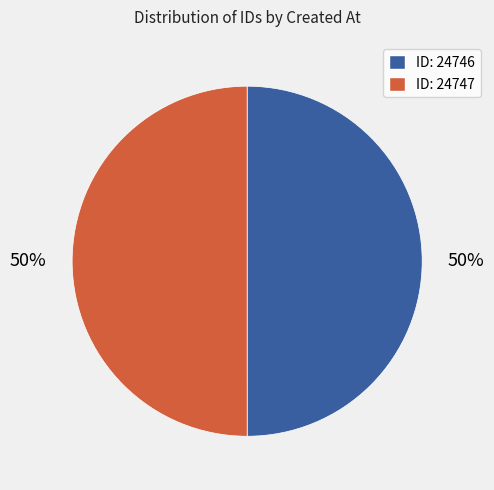

To the nearest percent, what is the average slice percentage?

50%